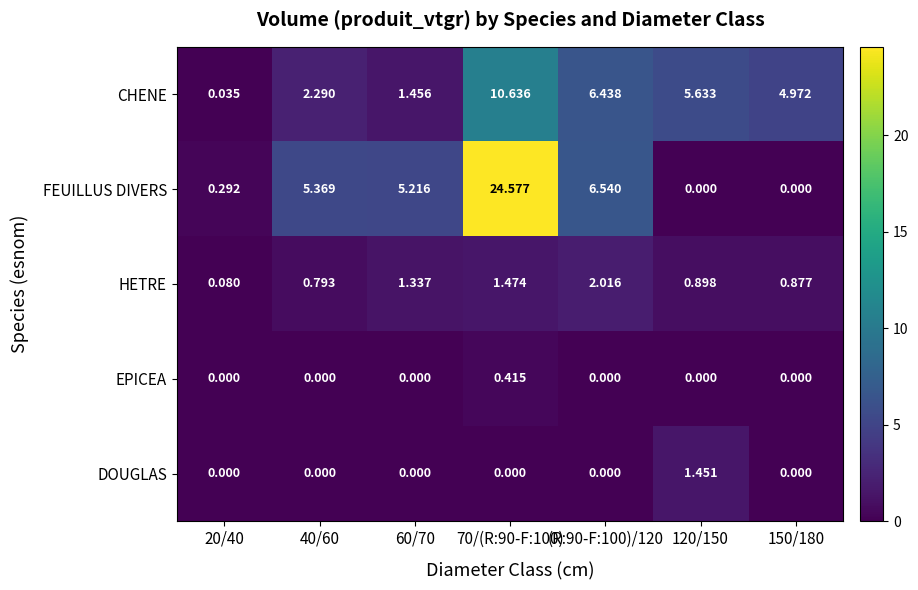

Which series has the largest range (max minus min)?

FEUILLUS DIVERS